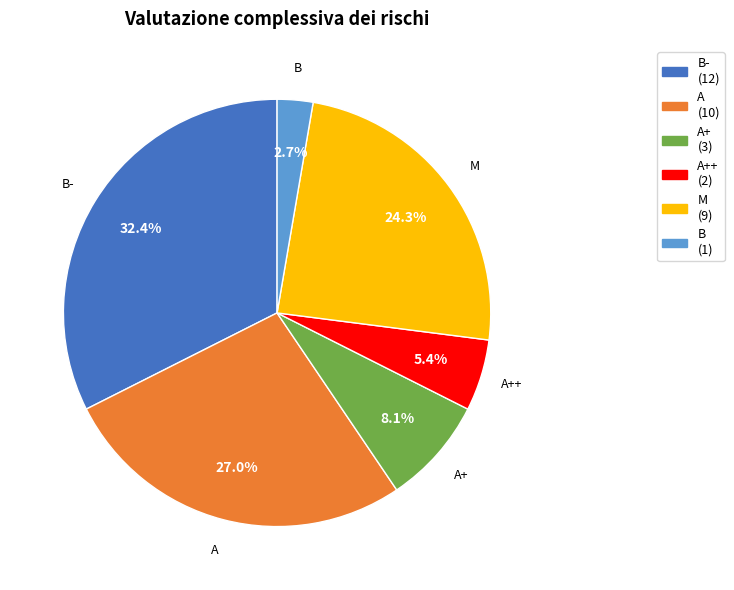

Does any single category account for the majority?

No